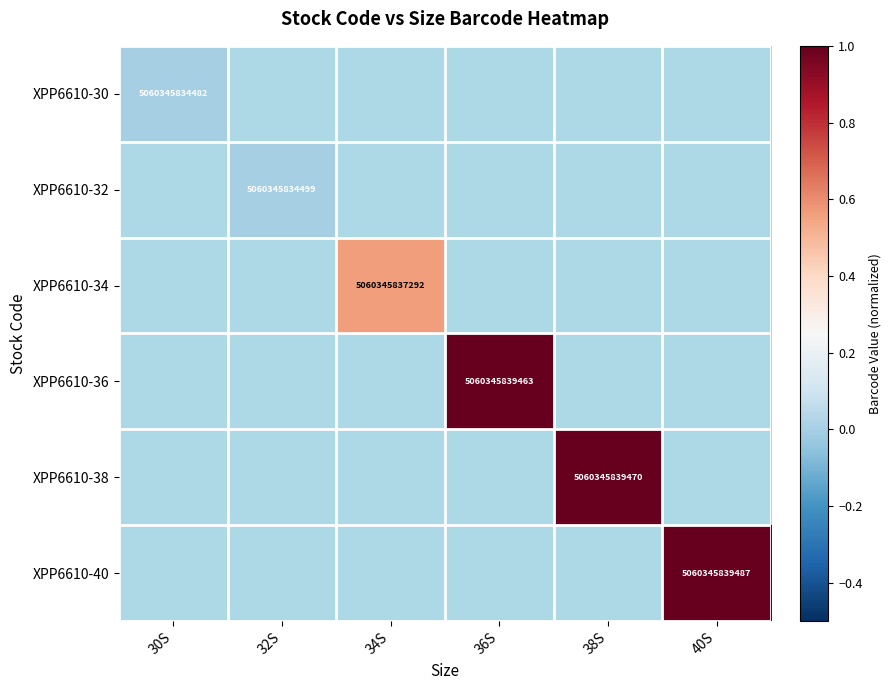

The value of XPP6610-30 at 30S is 6842149458984. True or false?

False